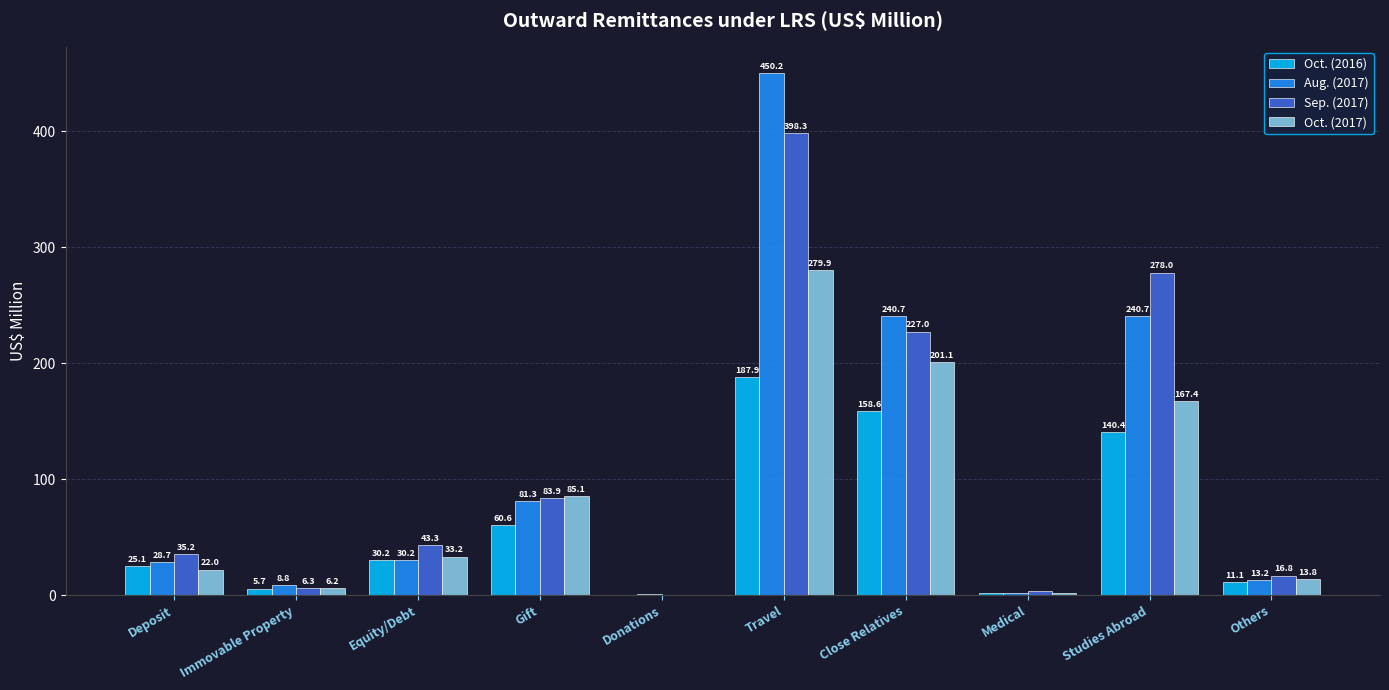

How many distinct data groups are displayed?

4